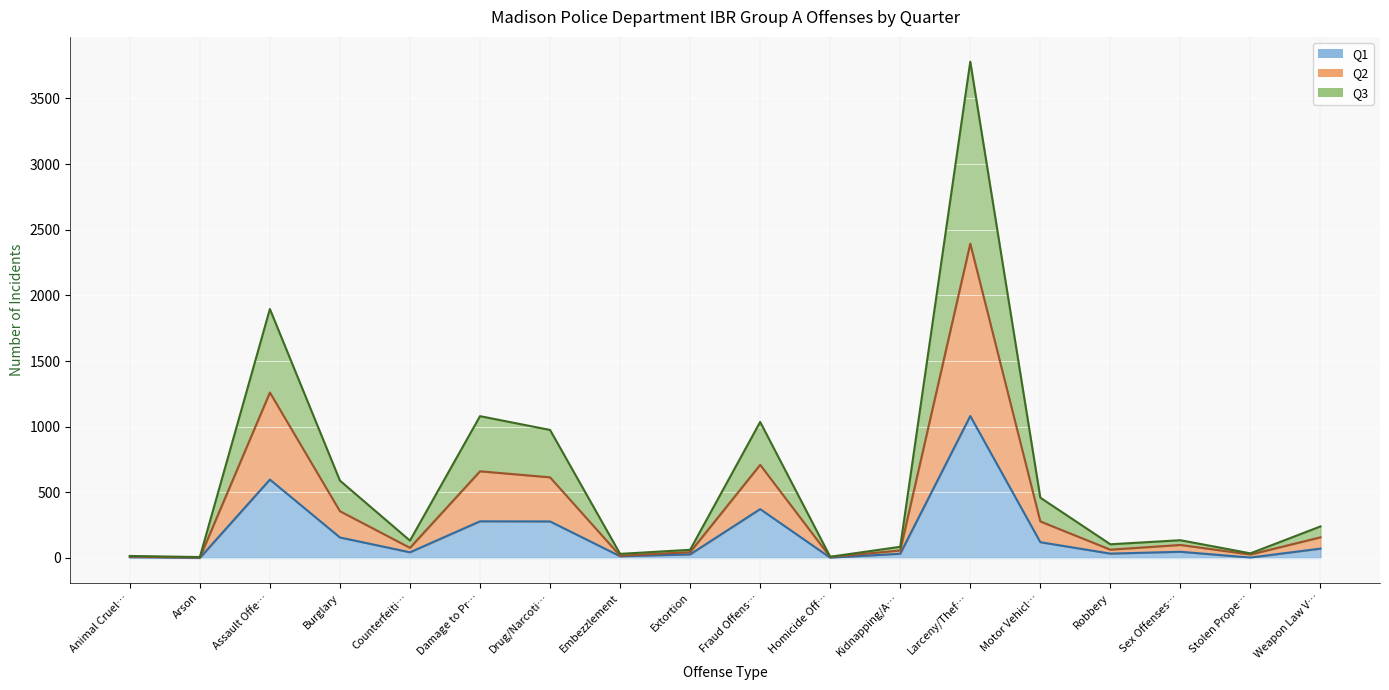

Is the value of Q3 at Extortion greater than the value of Q2 at Kidnapping/A…?

No